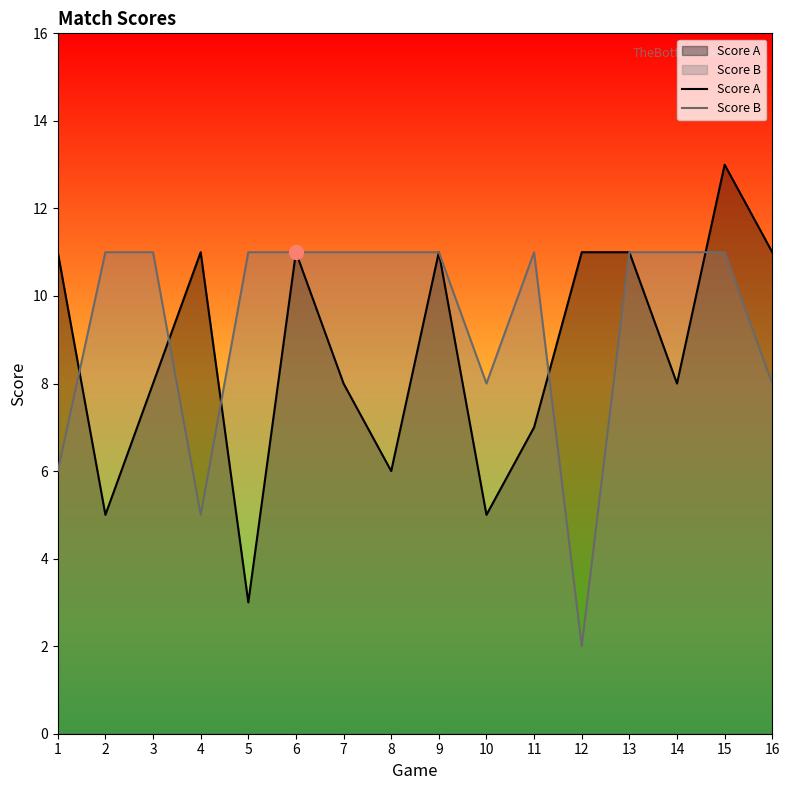

Is the value of Score B at 1 greater than the value of Score A at 11?

No